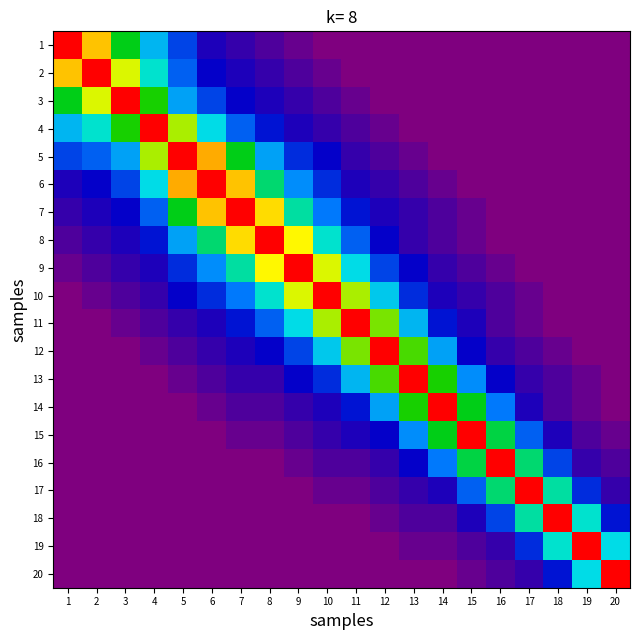

Reading left to right, what are all the values shown in this chart?

1: 1=36	2=28	3=20	4=13	5=8	6=4	7=3	8=2	9=1	10=0	11=0	12=0	13=0	14=0	15=0	16=0	17=0	18=0	19=0	20=0
2: 1=28	2=36	3=25	4=16	5=9	6=5	7=4	8=3	9=2	10=1	11=0	12=0	13=0	14=0	15=0	16=0	17=0	18=0	19=0	20=0
3: 1=20	2=25	3=36	4=21	5=12	6=8	7=5	8=4	9=3	10=2	11=1	12=0	13=0	14=0	15=0	16=0	17=0	18=0	19=0	20=0
4: 1=13	2=16	3=21	4=36	5=24	6=15	7=9	8=6	9=4	10=3	11=2	12=1	13=0	14=0	15=0	16=0	17=0	18=0	19=0	20=0
5: 1=8	2=9	3=12	4=24	5=36	6=29	7=20	8=12	9=7	10=5	11=3	12=2	13=1	14=0	15=0	16=0	17=0	18=0	19=0	20=0
6: 1=4	2=5	3=8	4=15	5=29	6=36	7=28	8=18	9=11	10=7	11=4	12=3	13=2	14=1	15=0	16=0	17=0	18=0	19=0	20=0
7: 1=3	2=4	3=5	4=9	5=20	6=28	7=36	8=27	9=17	10=10	11=6	12=4	13=3	14=2	15=1	16=0	17=0	18=0	19=0	20=0
8: 1=2	2=3	3=4	4=6	5=12	6=18	7=27	8=36	9=26	10=16	11=9	12=5	13=3	14=2	15=1	16=0	17=0	18=0	19=0	20=0
9: 1=1	2=2	3=3	4=4	5=7	6=11	7=17	8=26	9=36	10=25	11=15	12=8	13=5	14=3	15=2	16=1	17=0	18=0	19=0	20=0
10: 1=0	2=1	3=2	4=3	5=5	6=7	7=10	8=16	9=25	10=36	11=24	12=14	13=7	14=4	15=3	16=2	17=1	18=0	19=0	20=0
11: 1=0	2=0	3=1	4=2	5=3	6=4	7=6	8=9	9=15	10=24	11=36	12=23	13=13	14=6	15=4	16=2	17=1	18=0	19=0	20=0
12: 1=0	2=0	3=0	4=1	5=2	6=3	7=4	8=5	9=8	10=14	11=23	12=36	13=22	14=12	15=5	16=3	17=2	18=1	19=0	20=0
13: 1=0	2=0	3=0	4=0	5=1	6=2	7=3	8=3	9=5	10=7	11=13	12=22	13=36	14=21	15=11	16=5	17=3	18=2	19=1	20=0
14: 1=0	2=0	3=0	4=0	5=0	6=1	7=2	8=2	9=3	10=4	11=6	12=12	13=21	14=36	15=20	16=10	17=4	18=2	19=1	20=0
15: 1=0	2=0	3=0	4=0	5=0	6=0	7=1	8=1	9=2	10=3	11=4	12=5	13=11	14=20	15=36	16=19	17=9	18=4	19=2	20=1
16: 1=0	2=0	3=0	4=0	5=0	6=0	7=0	8=0	9=1	10=2	11=2	12=3	13=5	14=10	15=19	16=36	17=18	18=8	19=3	20=2
17: 1=0	2=0	3=0	4=0	5=0	6=0	7=0	8=0	9=0	10=1	11=1	12=2	13=3	14=4	15=9	16=18	17=36	18=17	19=7	20=3
18: 1=0	2=0	3=0	4=0	5=0	6=0	7=0	8=0	9=0	10=0	11=0	12=1	13=2	14=2	15=4	16=8	17=17	18=36	19=16	20=6
19: 1=0	2=0	3=0	4=0	5=0	6=0	7=0	8=0	9=0	10=0	11=0	12=0	13=1	14=1	15=2	16=3	17=7	18=16	19=36	20=15
20: 1=0	2=0	3=0	4=0	5=0	6=0	7=0	8=0	9=0	10=0	11=0	12=0	13=0	14=0	15=1	16=2	17=3	18=6	19=15	20=36